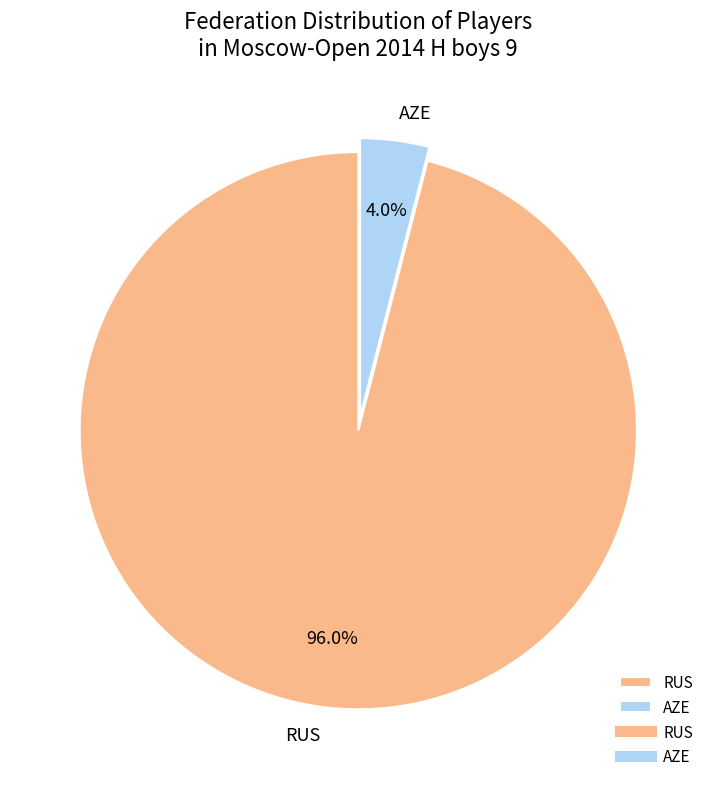

To the nearest percent, what is the combined percentage of AZE and RUS?

100%